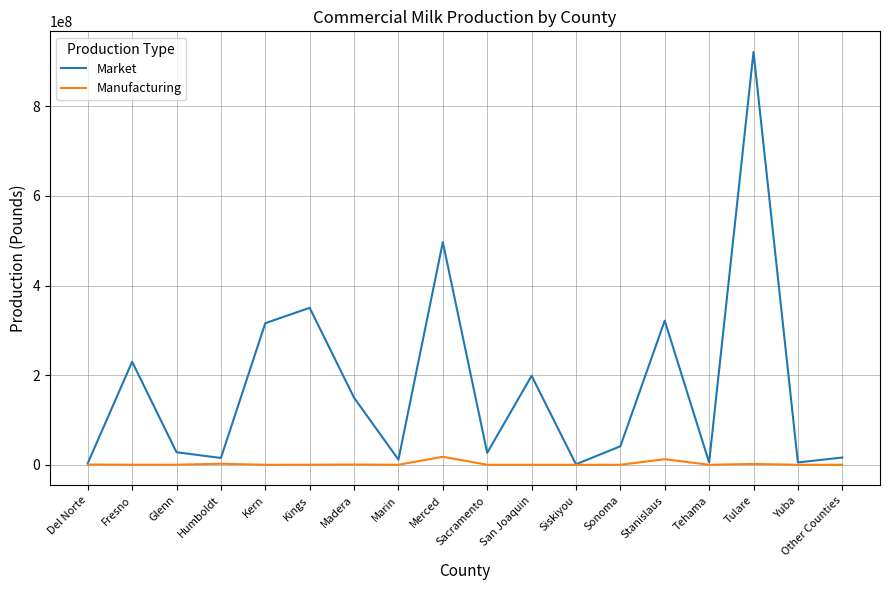

Which series changed the most between Madera and San Joaquin?

Market